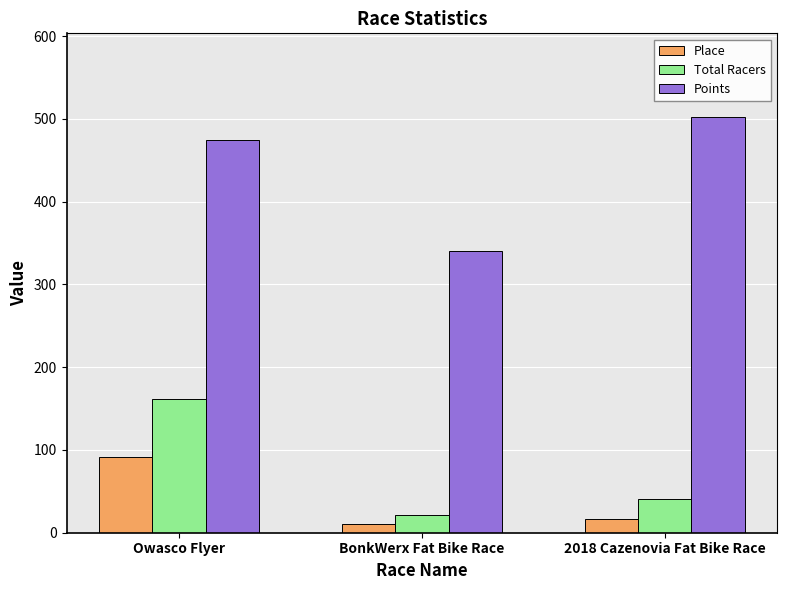

What is the difference between the highest and lowest values at Owasco Flyer?

383.0